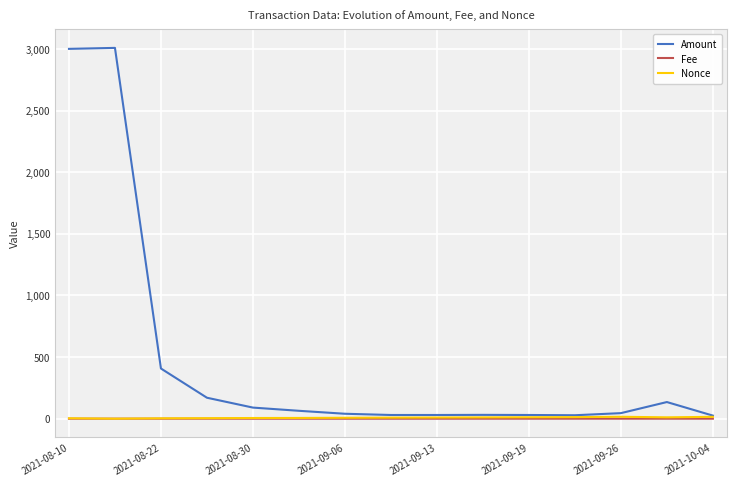

What is the maximum value for Amount?

3007.9